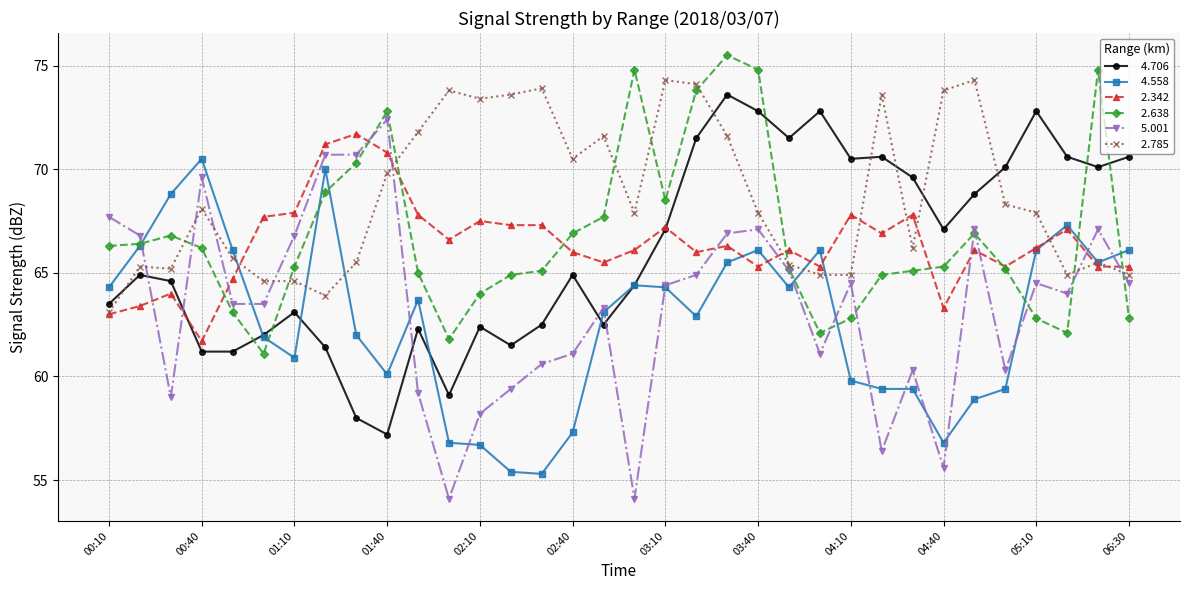

What is the greatest value displayed?

75.5